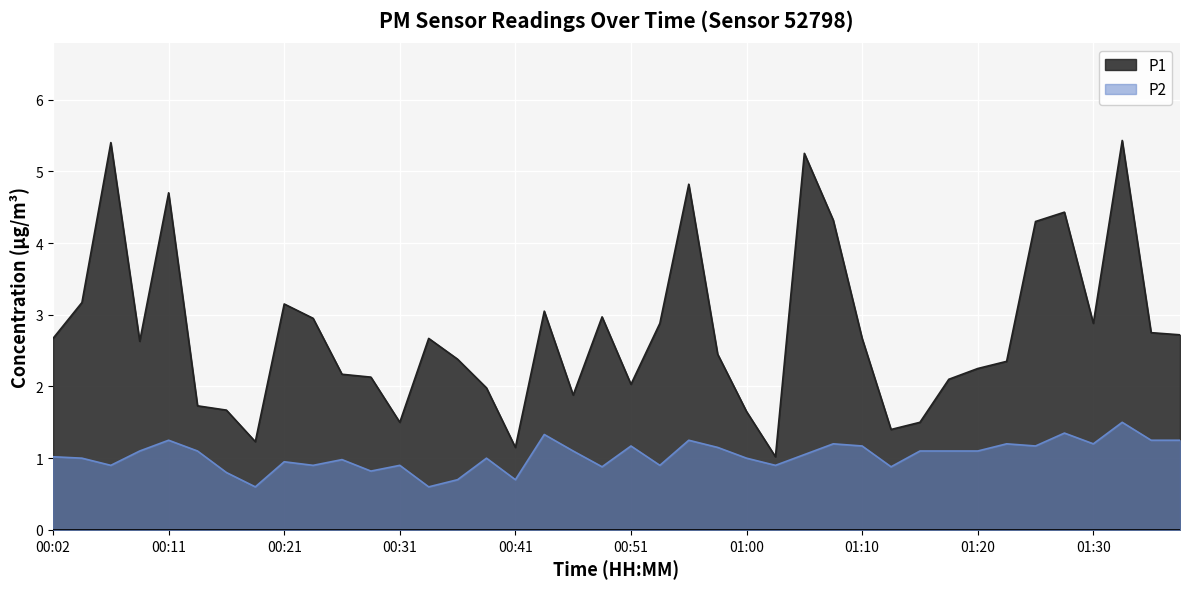

Reading left to right, transcribe all the data shown in this chart.

P1: 2.7	3.2	5.4	2.6	4.7	1.7	1.7	1.2	3.1	3.0	2.2	2.1	1.5	2.7	2.4	2.0	1.1	3.0	1.9	3.0	2.0	2.9	4.8	2.5	1.6	1.0	5.2	4.3	2.7	1.4	1.5	2.1	2.2	2.4	4.3	4.4	2.9	5.4	2.8	2.7
P2: 1.0	1.0	0.9	1.1	1.2	1.1	0.8	0.6	0.9	0.9	1.0	0.8	0.9	0.6	0.7	1.0	0.7	1.3	1.1	0.9	1.2	0.9	1.2	1.1	1.0	0.9	1.1	1.2	1.2	0.9	1.1	1.1	1.1	1.2	1.2	1.4	1.2	1.5	1.2	1.2